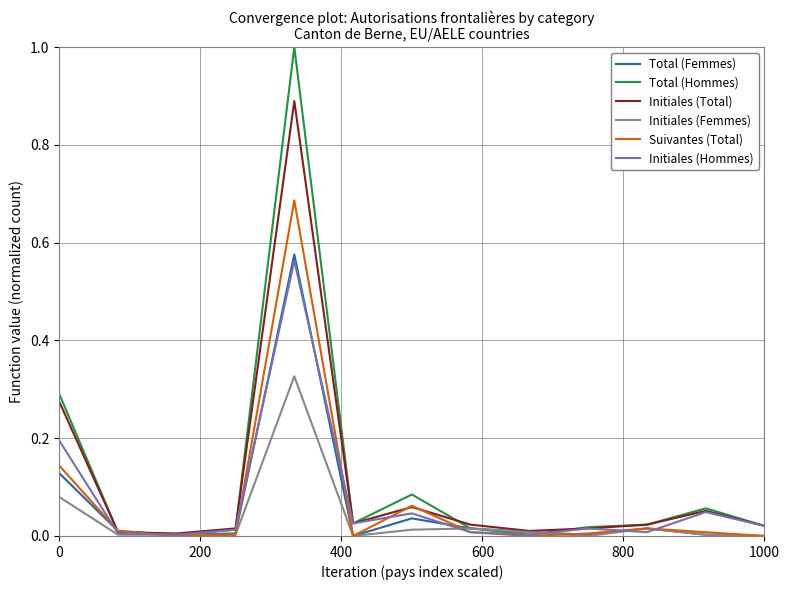

Which series has the largest range (max minus min)?

Total (Hommes)